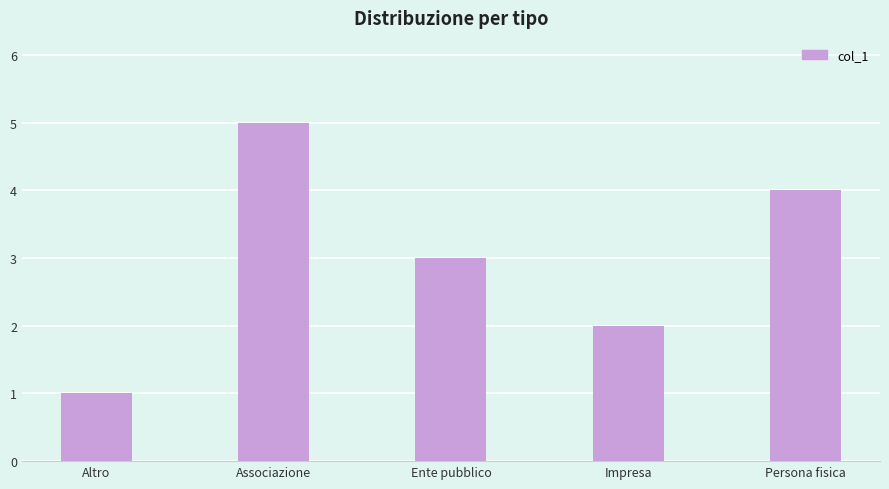

What is the maximum value shown in the chart?

5